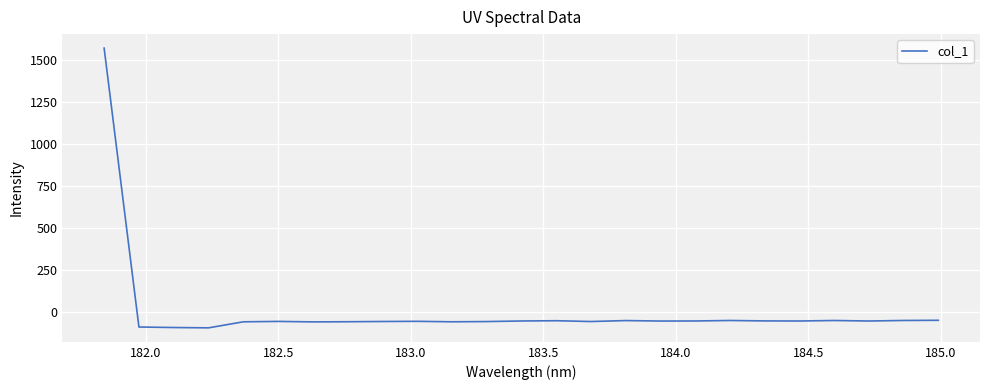

What is the difference between the maximum and minimum values?

1666.7